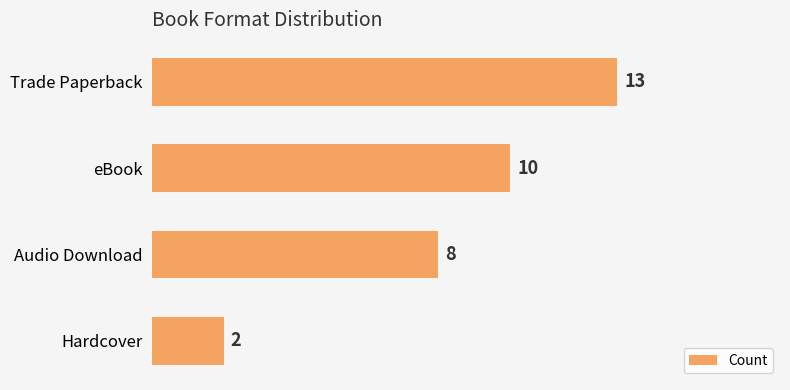

Which has a higher value, Trade Paperback or Hardcover?

Trade Paperback